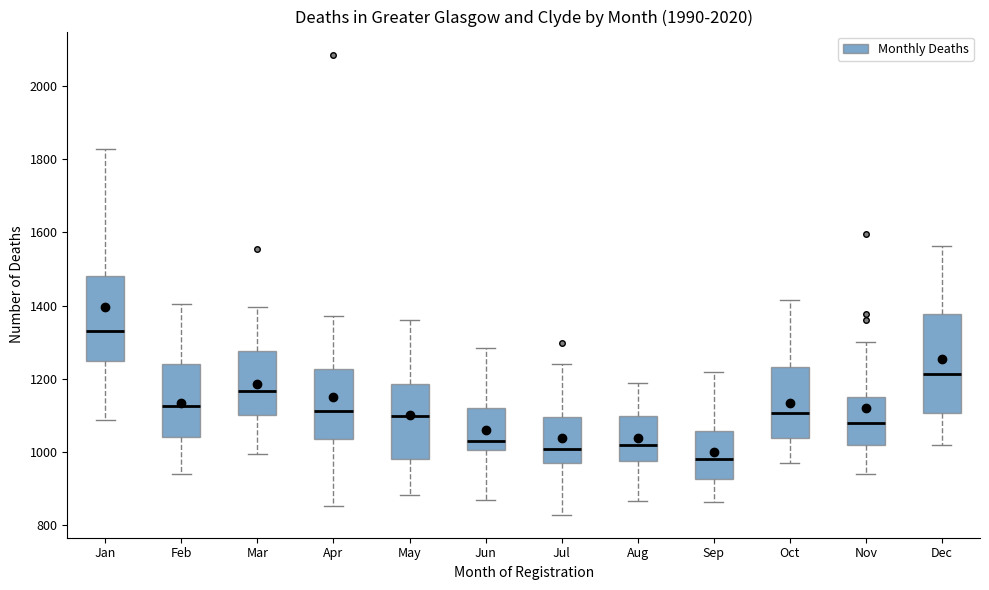

Reading left to right, transcribe this box plot: for each box, give where its median line is, the range the box spans, and where its two whiskers end, as read against the y-axis. The values are not printed on the chart, so give them approximately, as read against the axis.

Jan: median 1340, box 1240 to 1480, whiskers 1080 to 1820
Feb: median 1120, box 1040 to 1240, whiskers 940 to 1400
Mar: median 1160, box 1100 to 1280, whiskers 1000 to 1400
Apr: median 1120, box 1040 to 1220, whiskers 860 to 1380
May: median 1100, box 980 to 1180, whiskers 880 to 1360
Jun: median 1020, box 1000 to 1120, whiskers 880 to 1280
Jul: median 1000, box 960 to 1100, whiskers 820 to 1240
Aug: median 1020, box 980 to 1100, whiskers 860 to 1200
Sep: median 980, box 920 to 1060, whiskers 860 to 1220
Oct: median 1100, box 1040 to 1240, whiskers 960 to 1420
Nov: median 1080, box 1020 to 1160, whiskers 940 to 1300
Dec: median 1220, box 1100 to 1380, whiskers 1020 to 1560